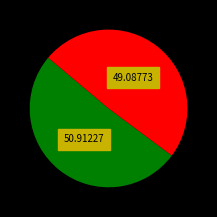

Is there any slice that represents more than half of the pie?

Yes